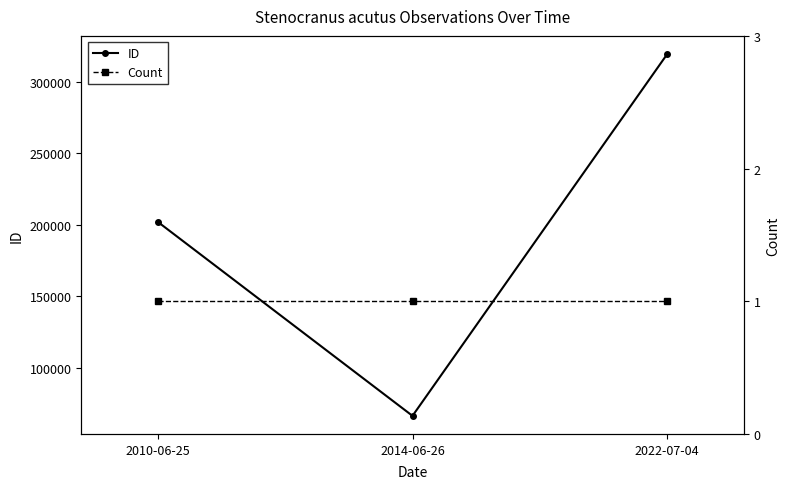

Is it true that ID equals 202062 at 2010-06-25?

True